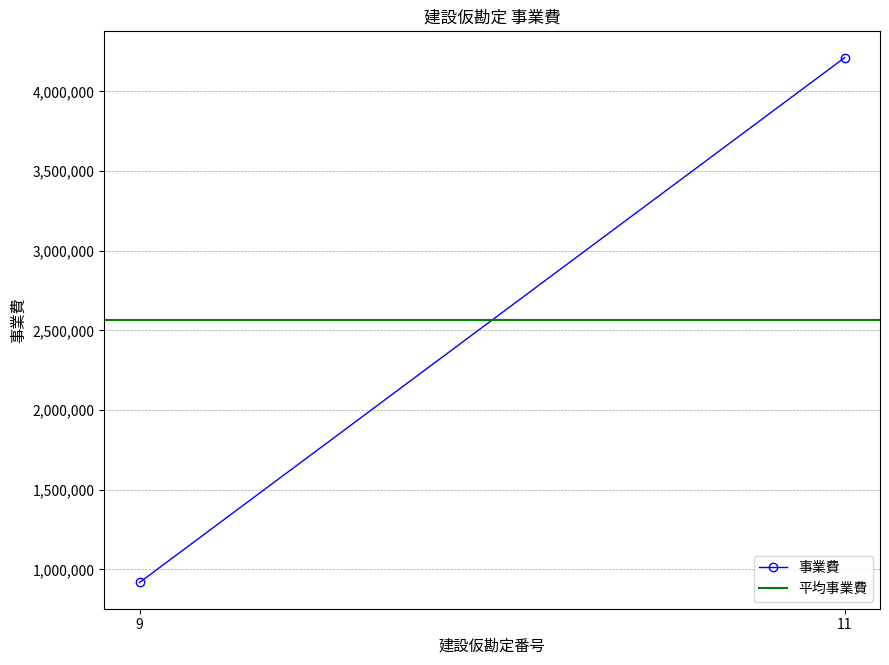

At how many categories does at least one series exceed 2686820?

1